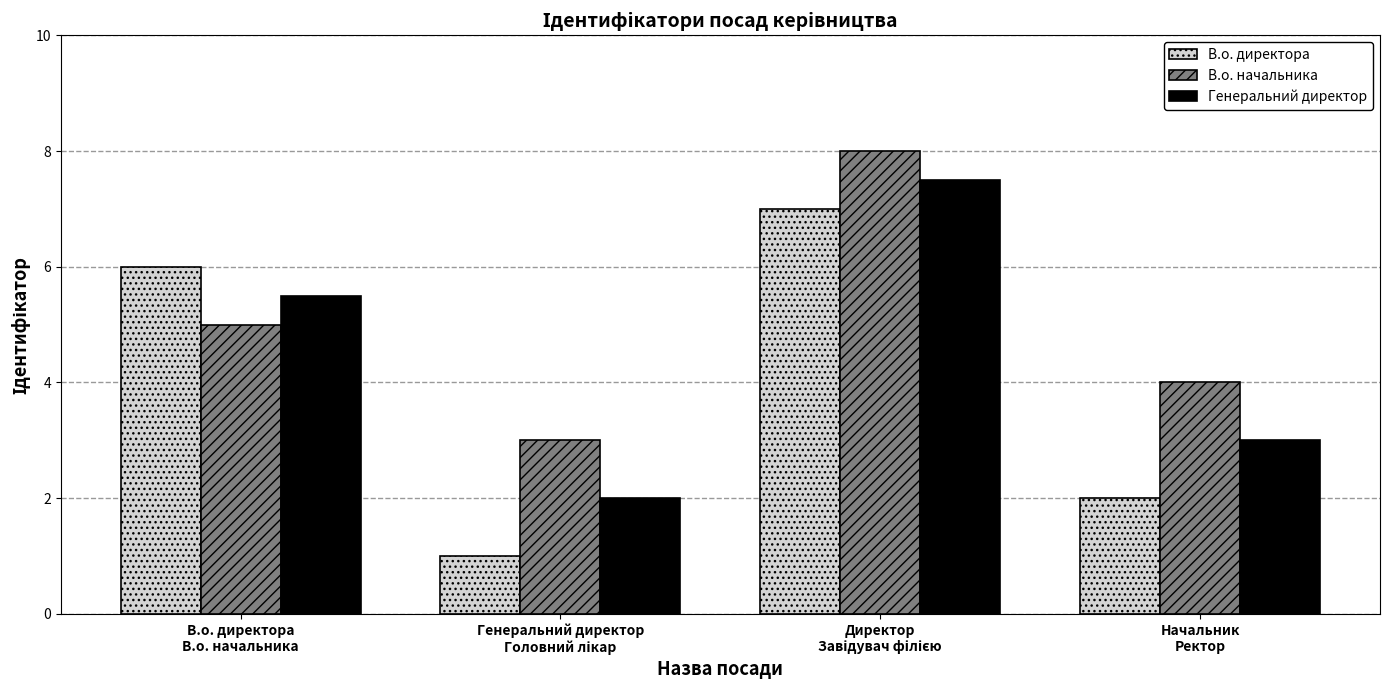

Which series has the widest spread of values?

В.о. директора